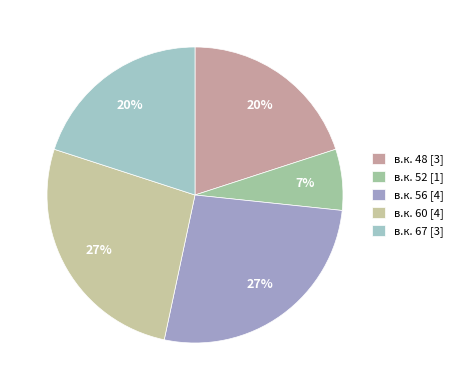

To the nearest percent, what is the difference between the largest and smallest slice percentages?

20%